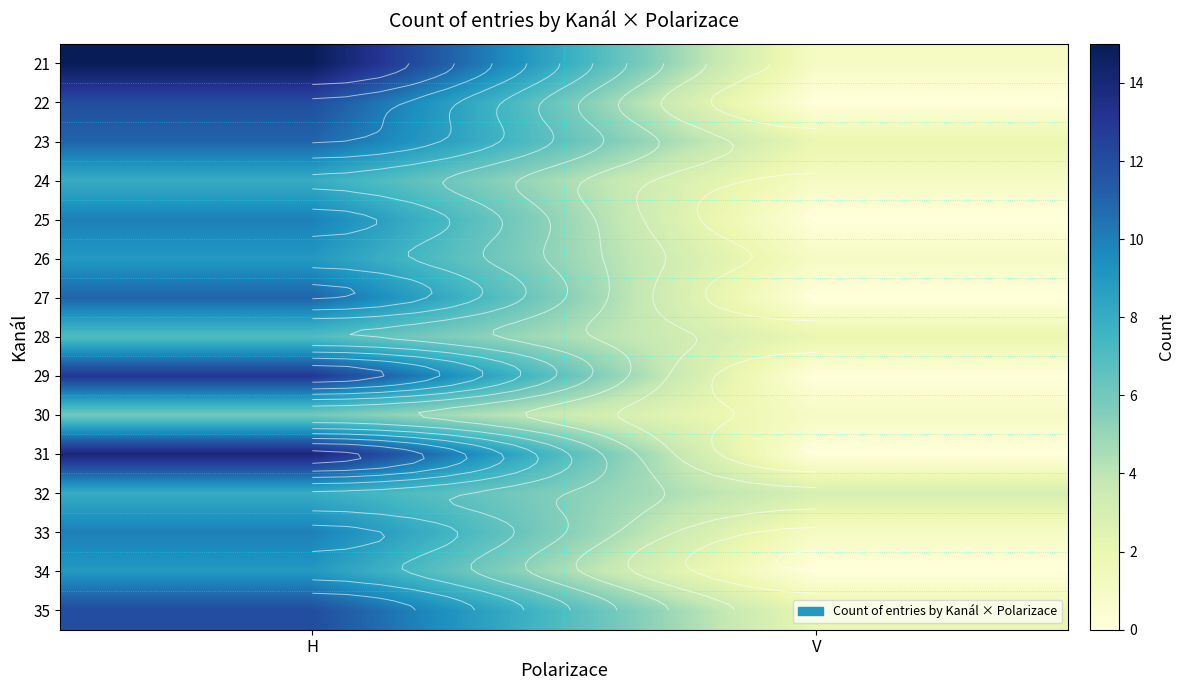

True or false: 23 has a value of 1 at V.

False